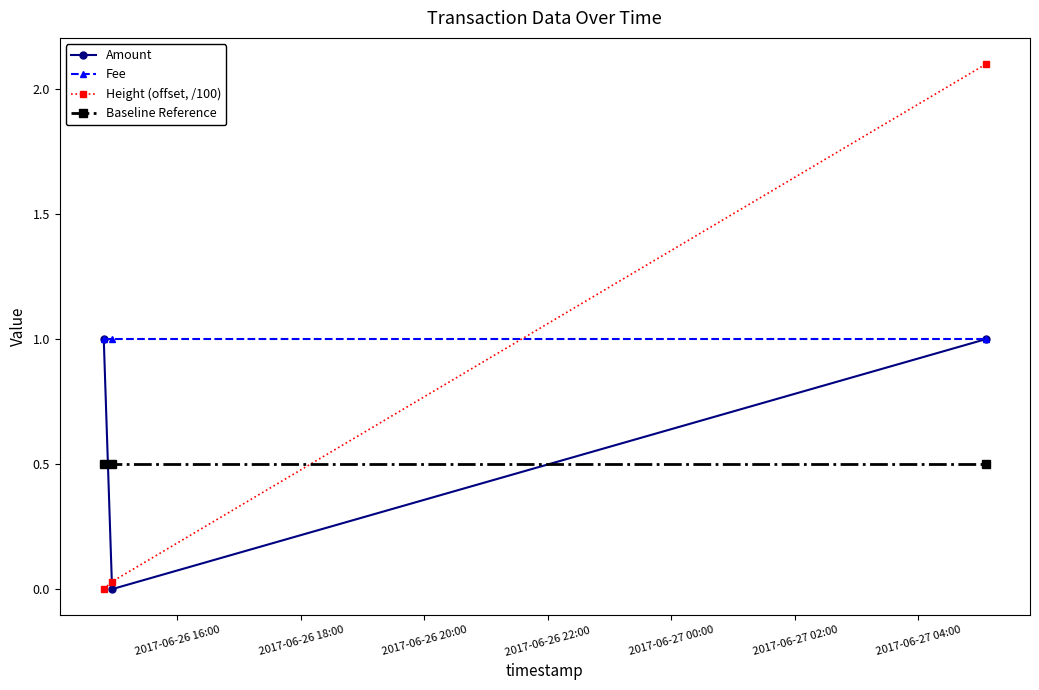

What is the maximum value shown in the chart?

2.1